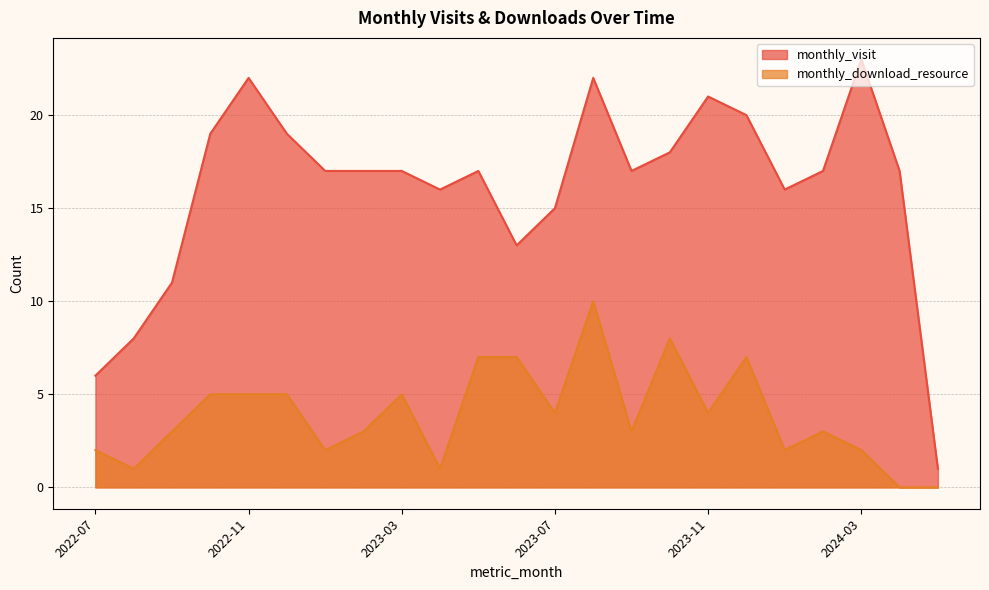

What are all the series names shown in the legend?

monthly_visit, monthly_download_resource